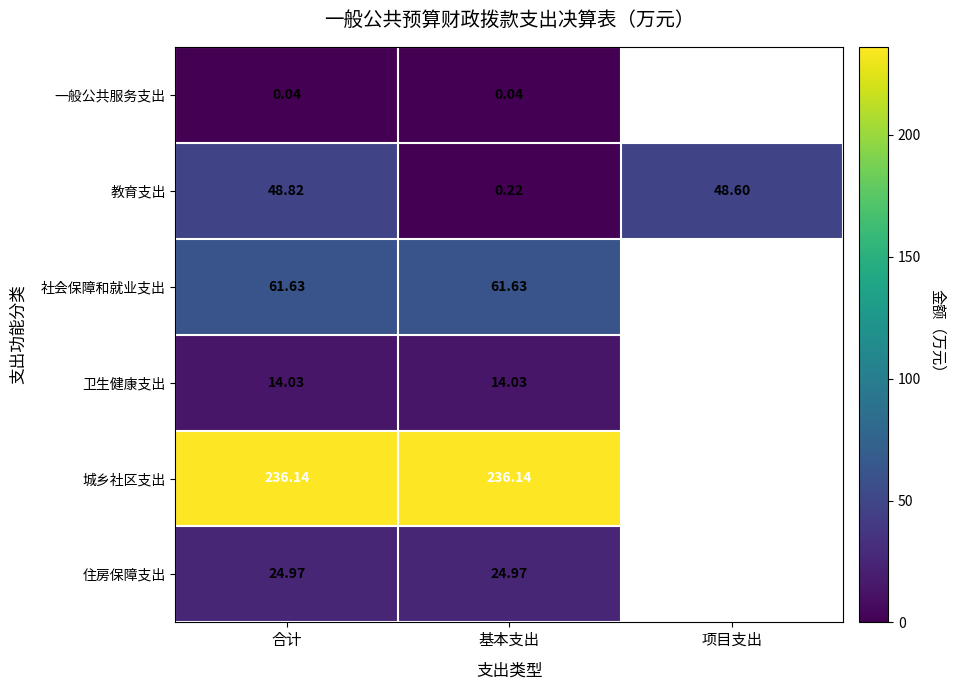

Rank the series at 合计 from highest to lowest value.

城乡社区支出, 社会保障和就业支出, 教育支出, 住房保障支出, 卫生健康支出, 一般公共服务支出